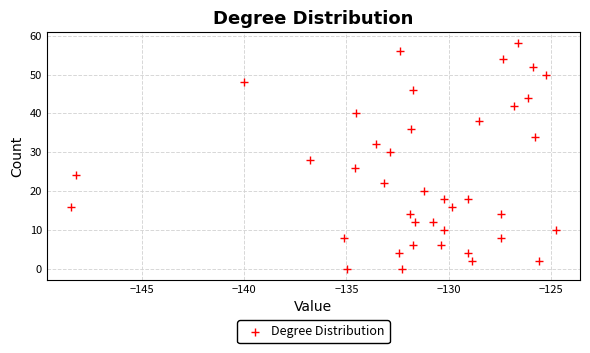

How many data points are displayed?

40